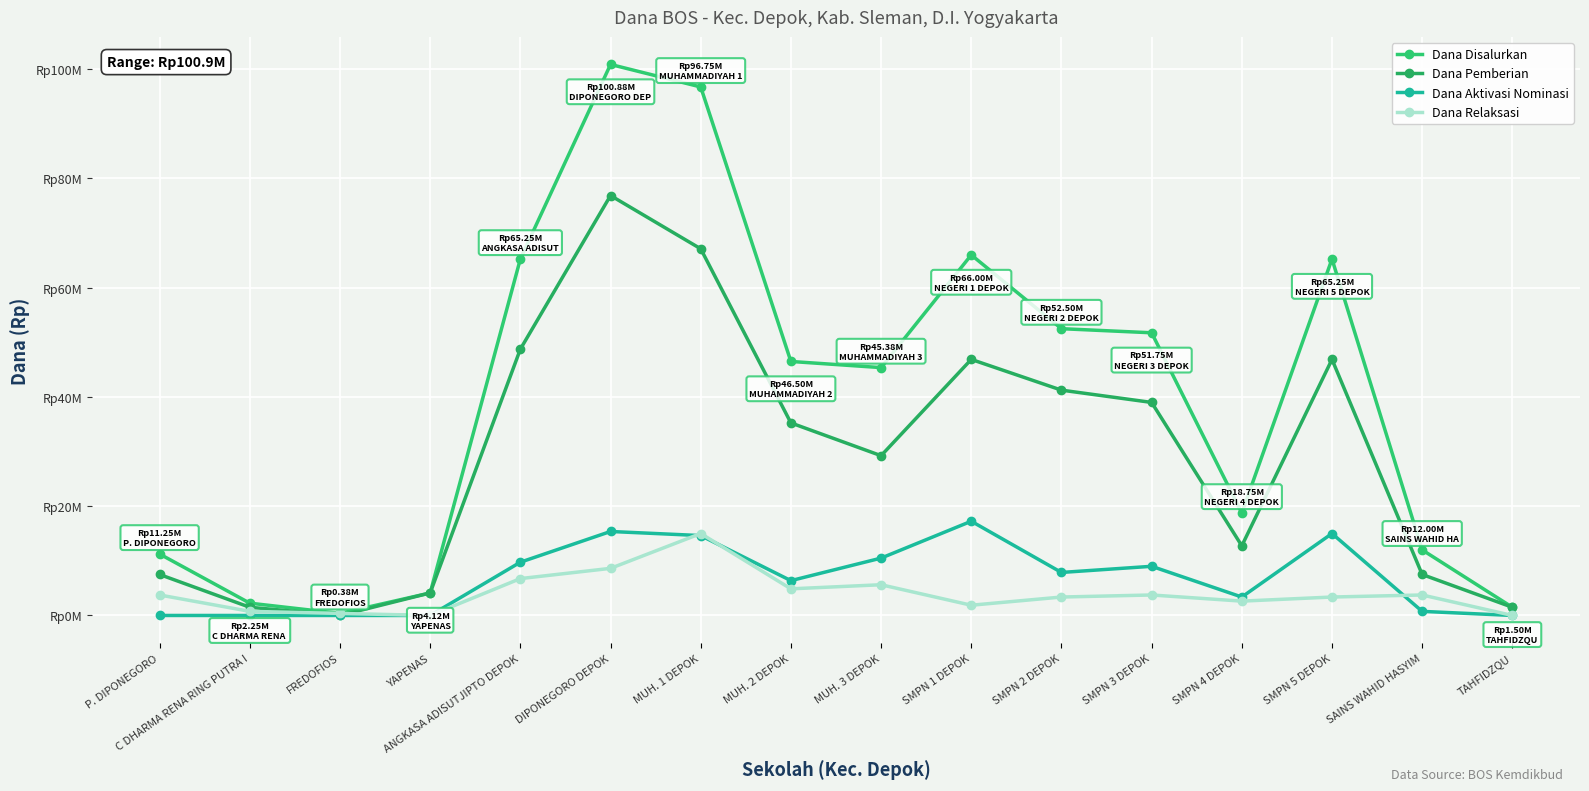

Is this an area chart (filled region under the line)?

No